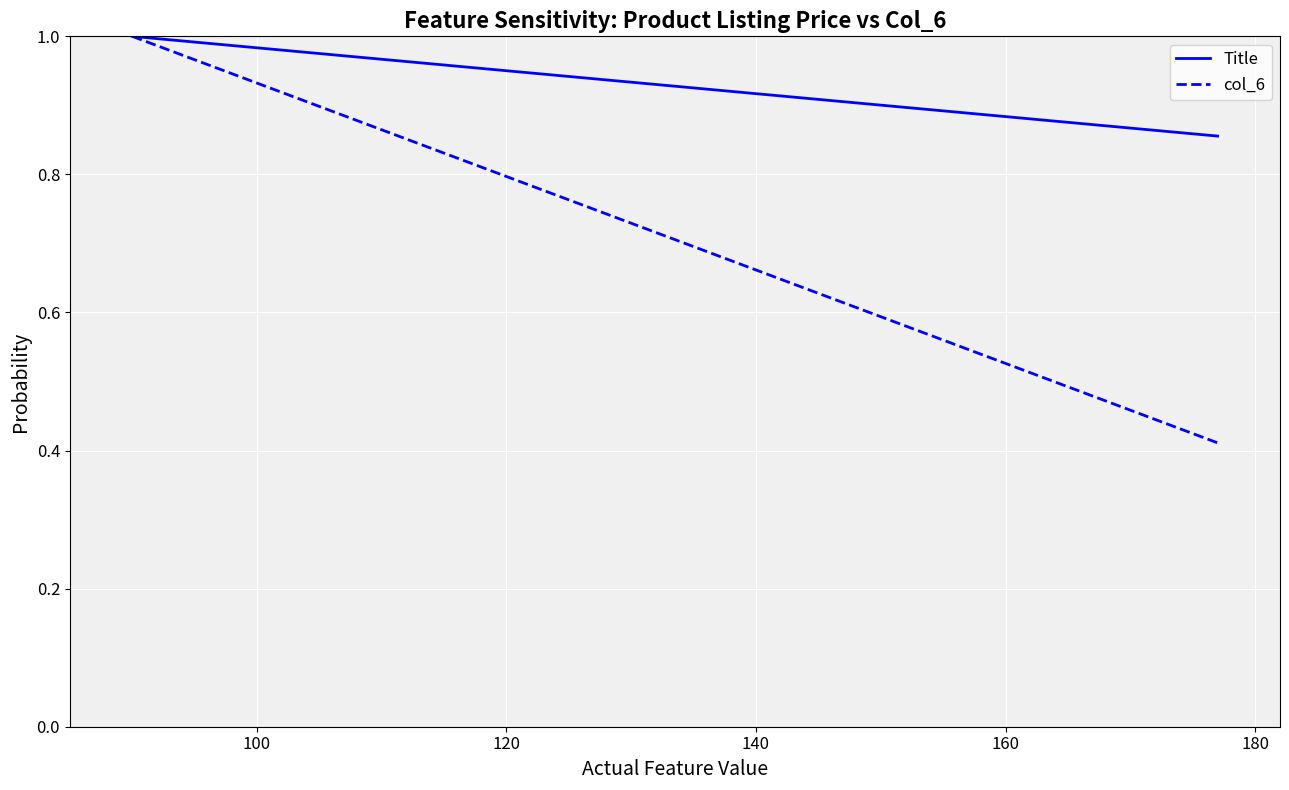

Count the number of categories in the chart.

2